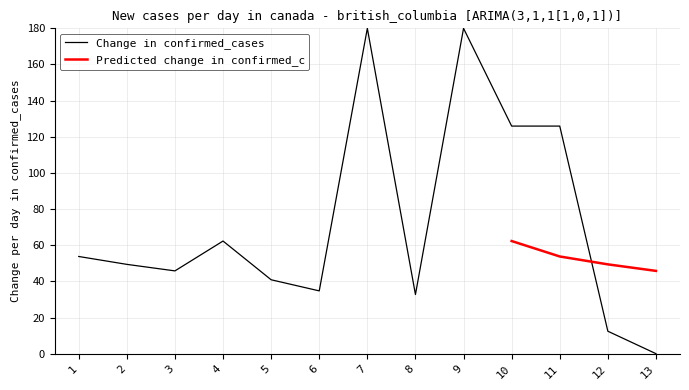

At which label is Change in confirmed_cases closest to 90?

4